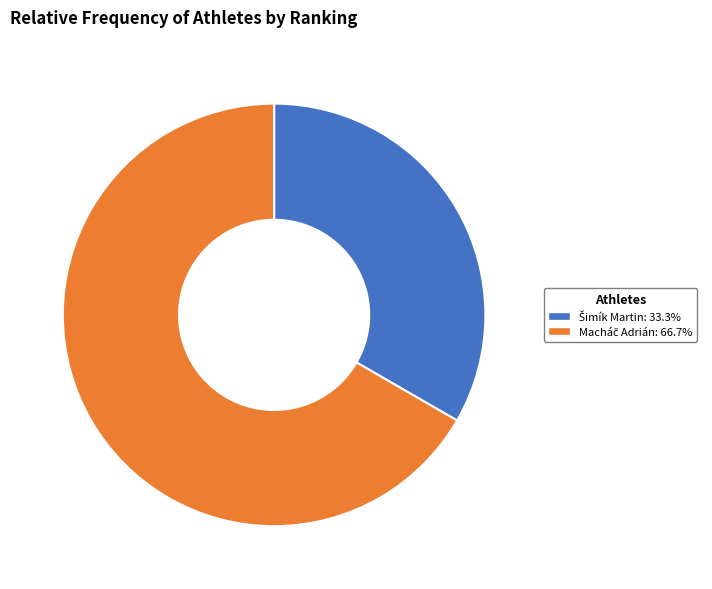

Is there a majority slice in this chart?

Yes